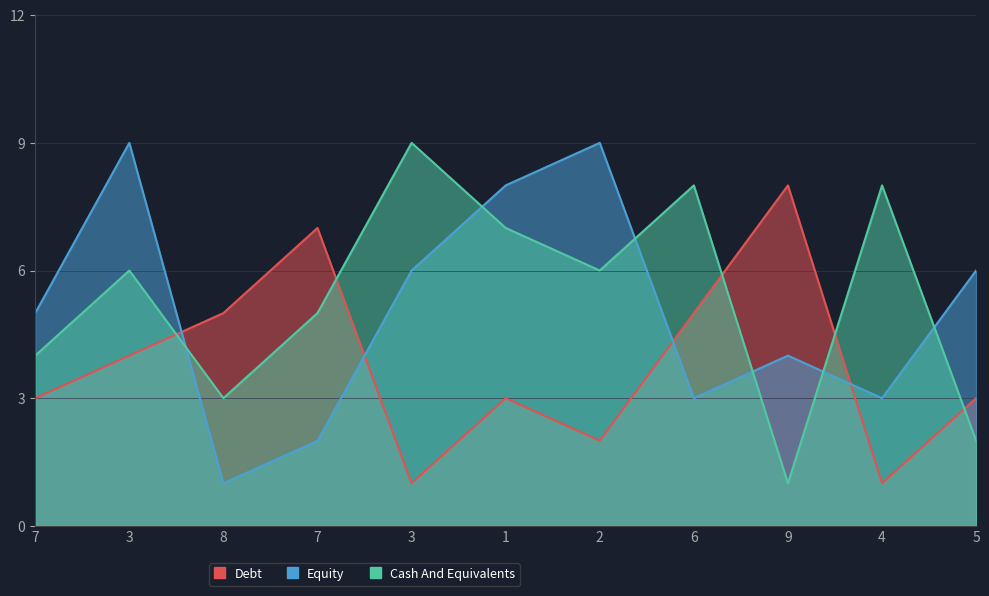

Does the chart have visible grid lines?

Yes